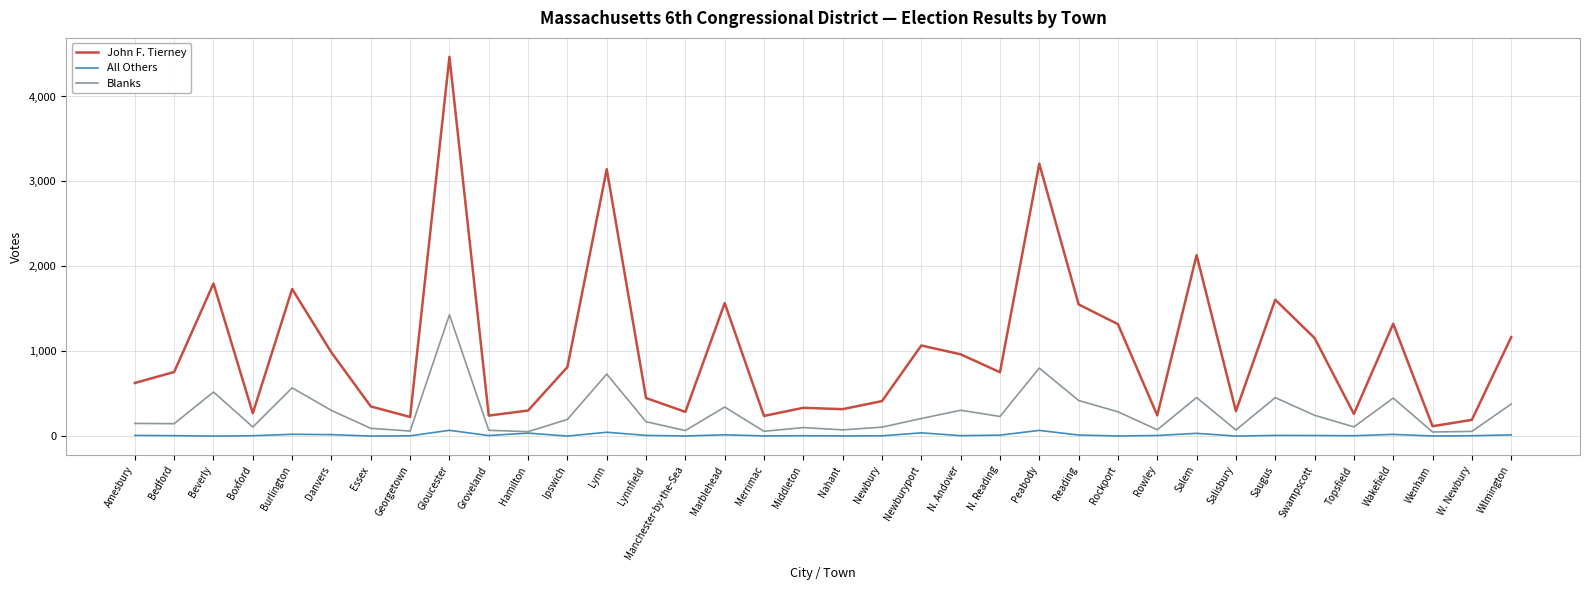

Which series changed the most between Lynnfield and Nahant?

John F. Tierney